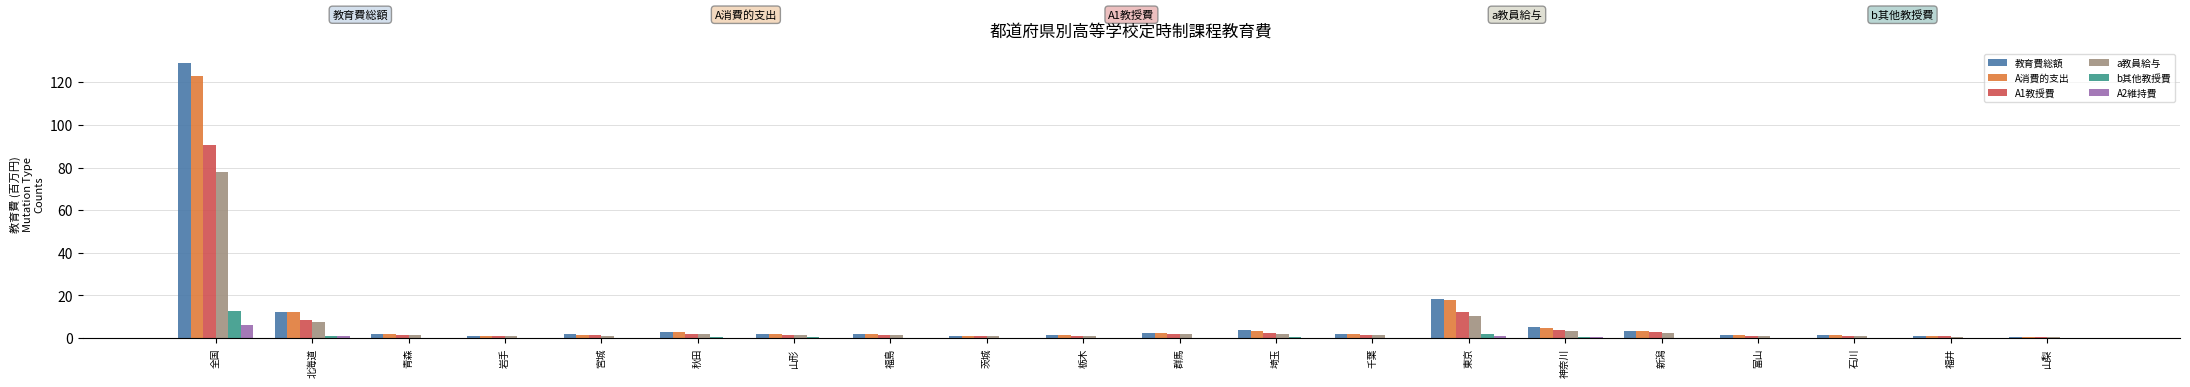

How many series are shown in this chart?

6